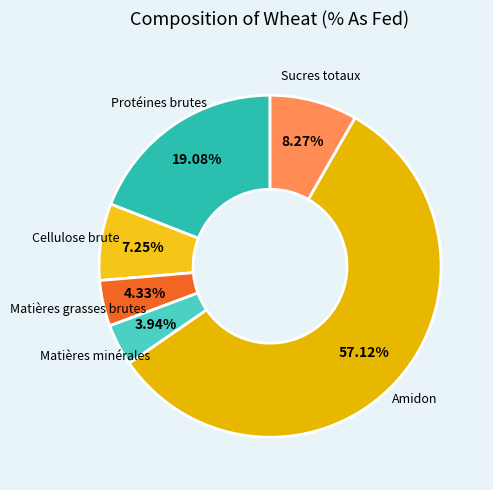

Between Matières grasses brutes and Cellulose brute, which is larger?

Cellulose brute